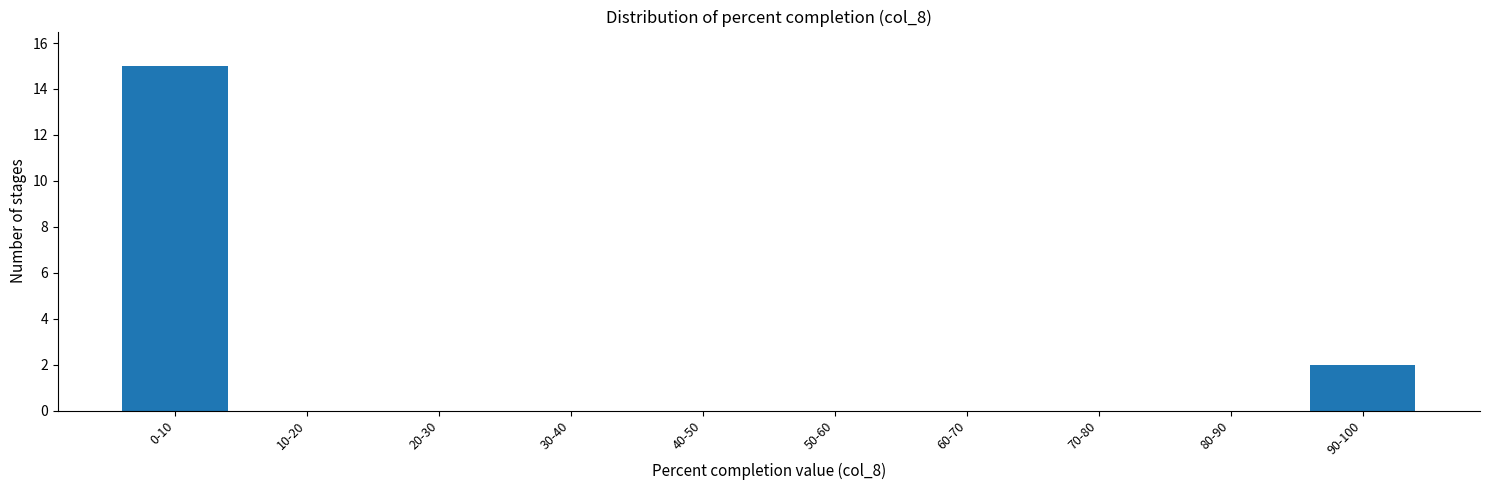

Reading left to right, extract all data points from this chart.

0-10=15	10-20=0	20-30=0	30-40=0	40-50=0	50-60=0	60-70=0	70-80=0	80-90=0	90-100=2